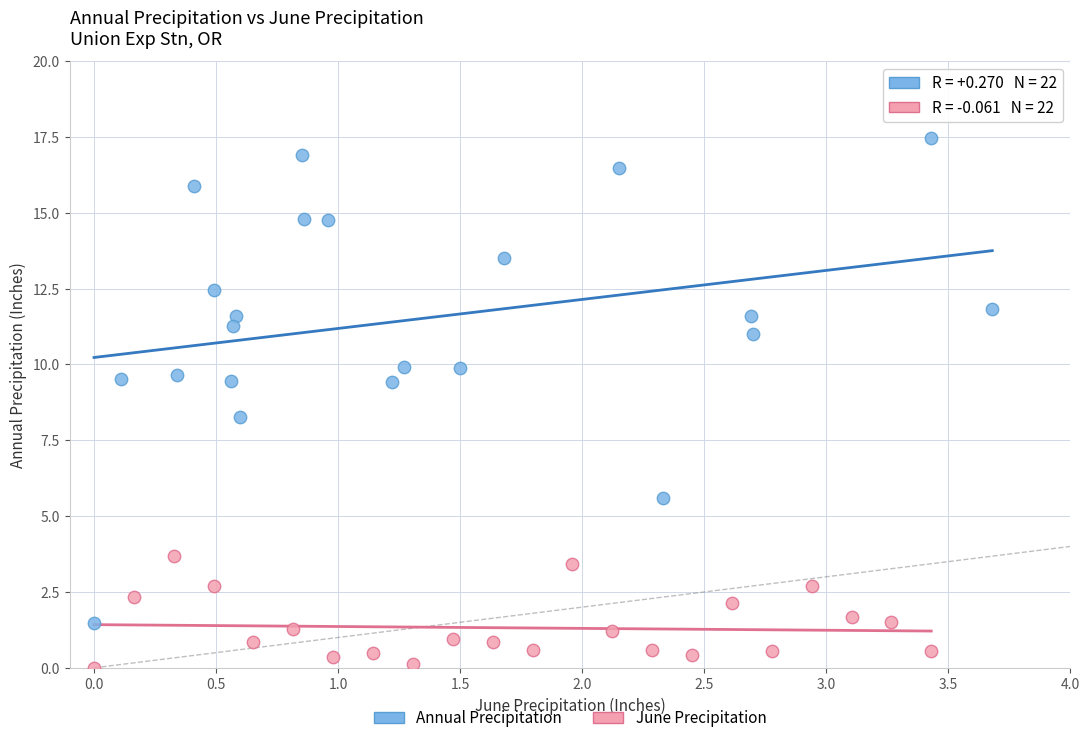

Which series contains the highest Y value?

Annual Precipitation